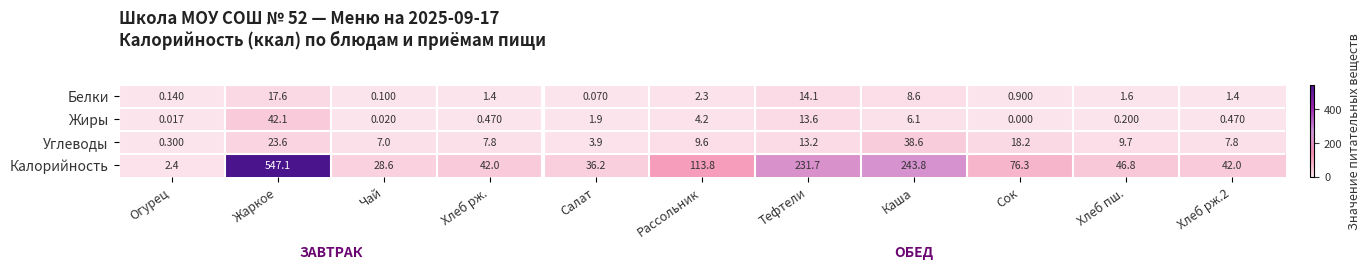

At which label is Белки closest to 8?

Каша